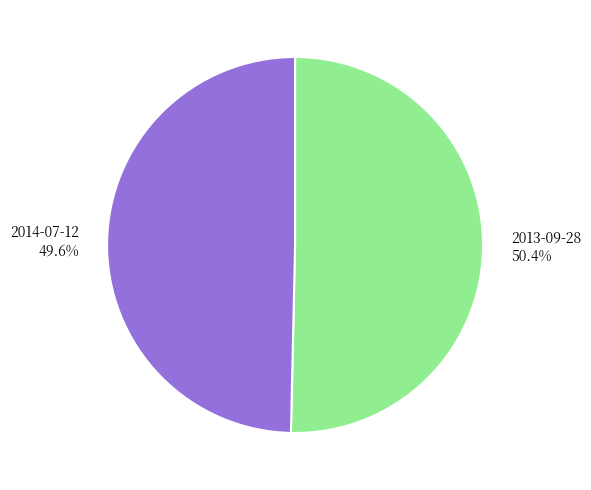

How many segments does this pie chart have?

2